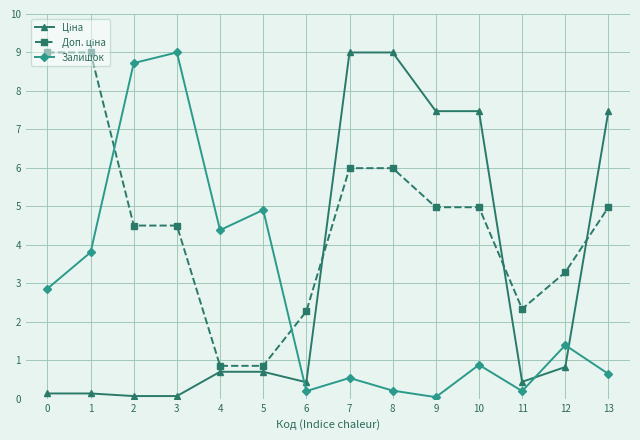

What is the maximum value shown in the chart?

9.0